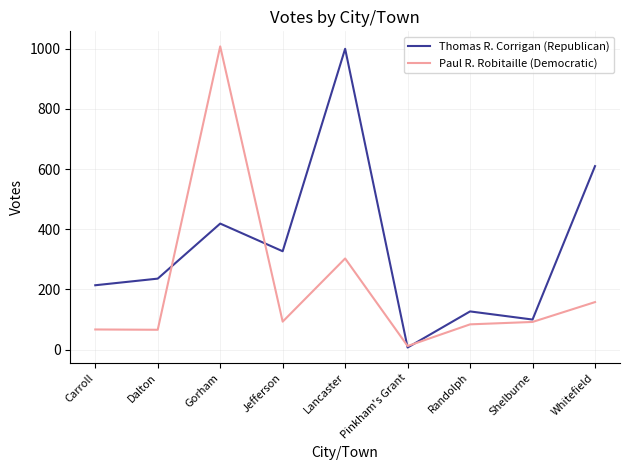

Which series changed the most between Lancaster and Whitefield?

Thomas R. Corrigan (Republican)